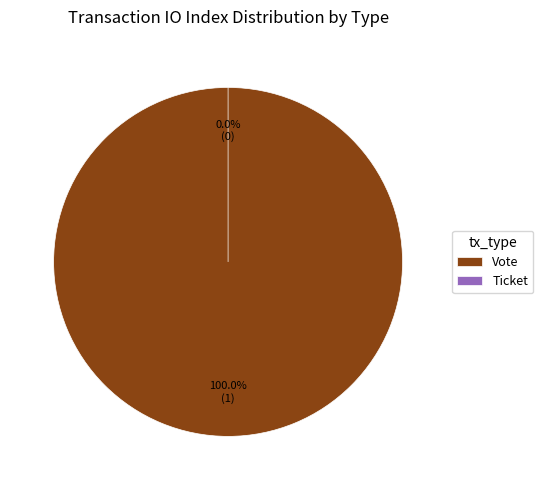

Which has a higher value, Ticket or Vote?

Vote